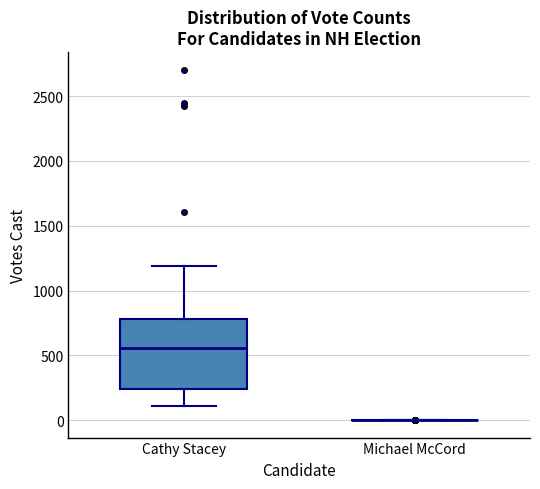

Reading left to right, read every box against the y-axis: the position of its median line, the range the box covers, and the ends of its whiskers. The values are not printed on the chart, so give them approximately, as read against the axis.

Cathy Stacey: median 550, box 250 to 800, whiskers 100 to 1200
Michael McCord: box collapsed to a line at 0, whiskers 0 to 0